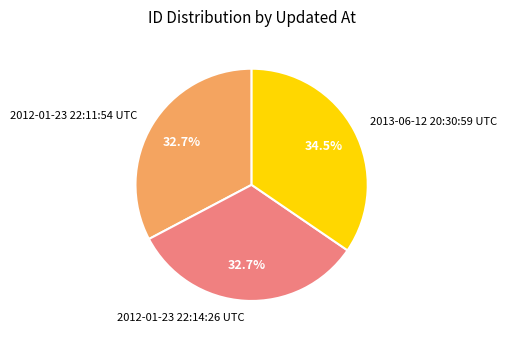

Which has a higher value, 2013-06-12 20:30:59 UTC or 2012-01-23 22:11:54 UTC?

2013-06-12 20:30:59 UTC